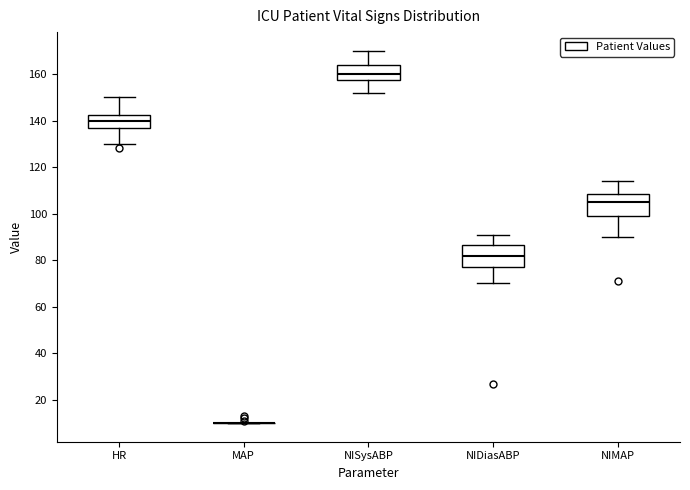

Reading left to right, transcribe this box plot: for each box, give where its median line is, the range the box spans, and where its two whiskers end, as read against the y-axis. The values are not printed on the chart, so give them approximately, as read against the axis.

HR: median 140, box 138 to 142, whiskers 130 to 150
MAP: box collapsed to a line at 10, whiskers 10 to 10
NISysABP: median 160, box 158 to 164, whiskers 152 to 170
NIDiasABP: median 82, box 78 to 86, whiskers 70 to 92
NIMAP: median 106, box 100 to 108, whiskers 90 to 114